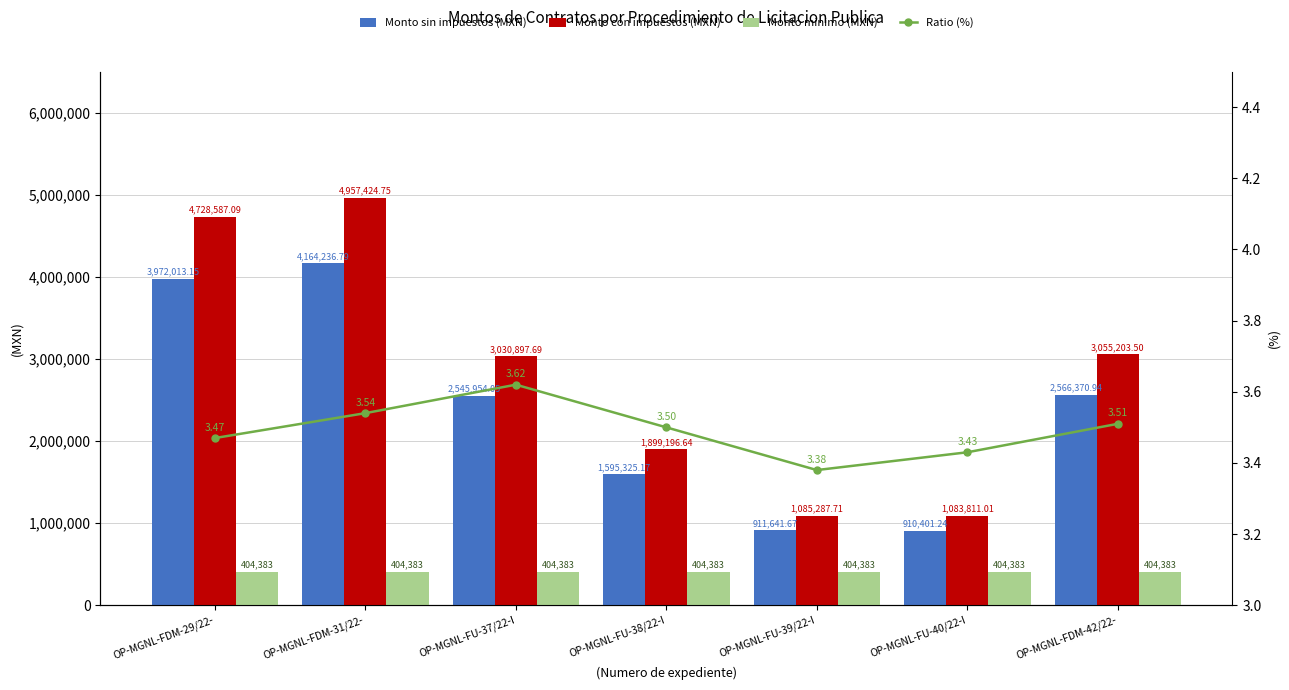

What is the total value across all series at OP-MGNL-FU-37/22-I?

5981238.3